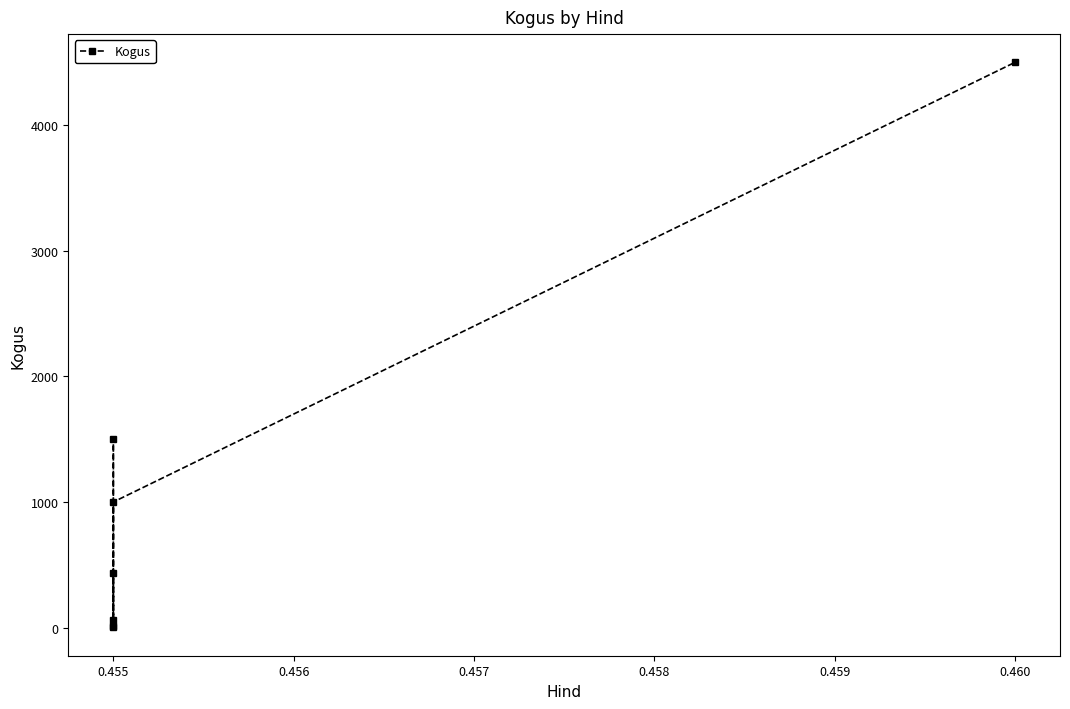

Does the chart display data point markers on the line(s)?

Yes